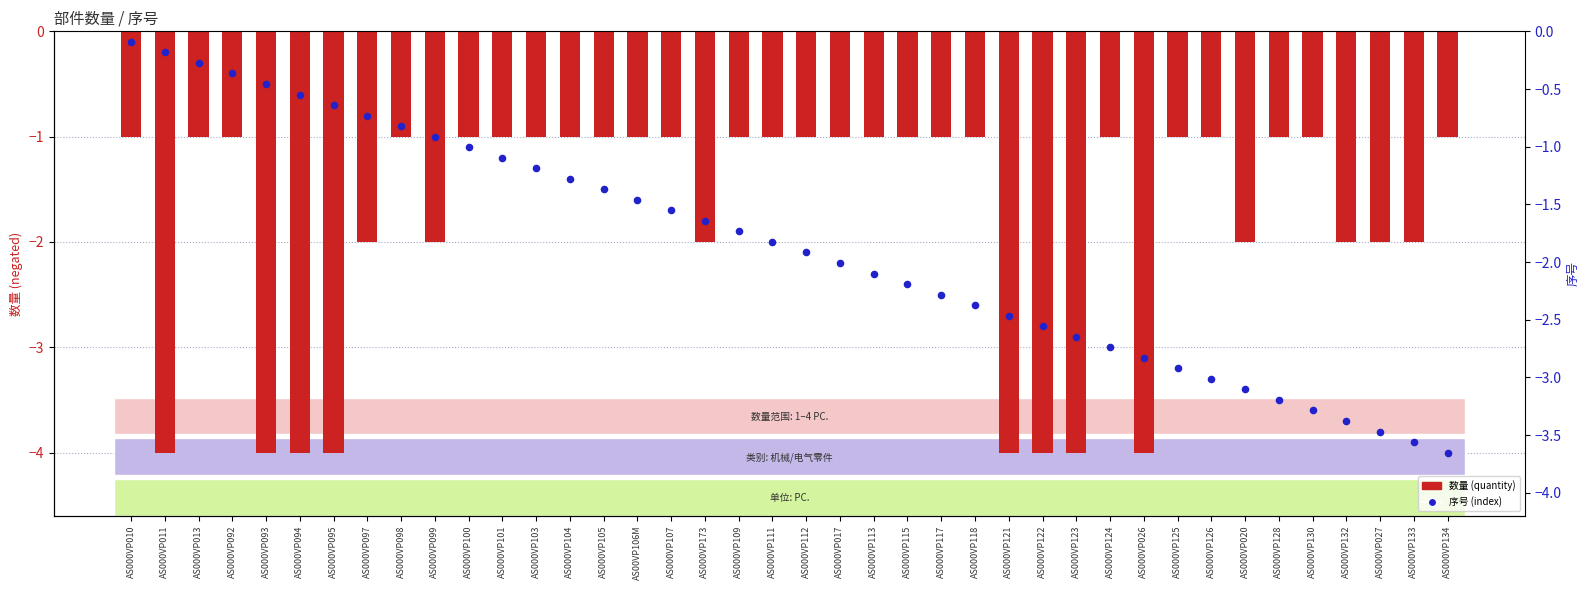

At which category is the sum across all series the highest?

AS000VP010